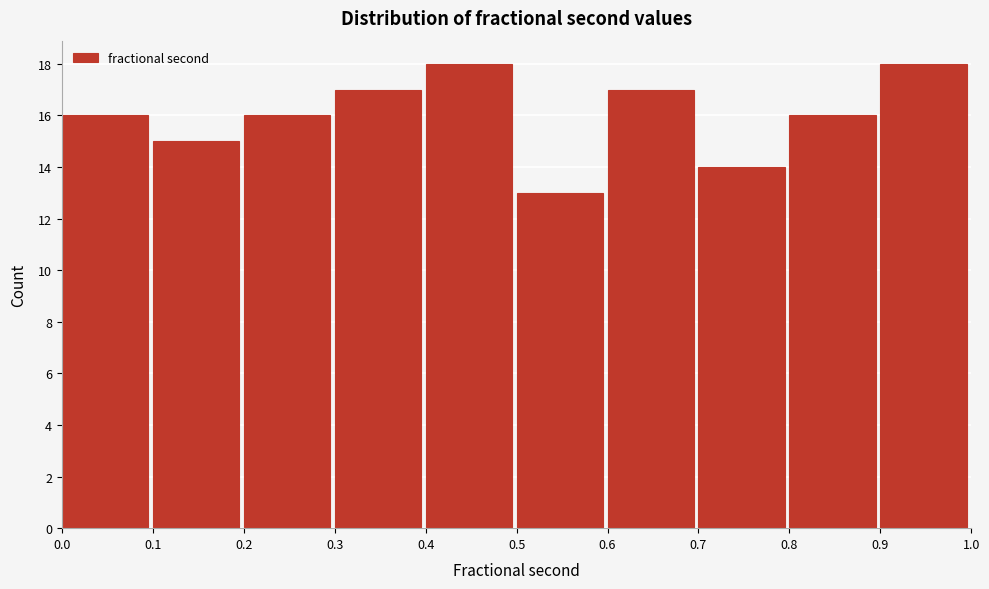

How tall is the bar that spans 0.5 to 0.6 on the x-axis? The values are not printed on the chart, so give them approximately, as read against the axis.

13